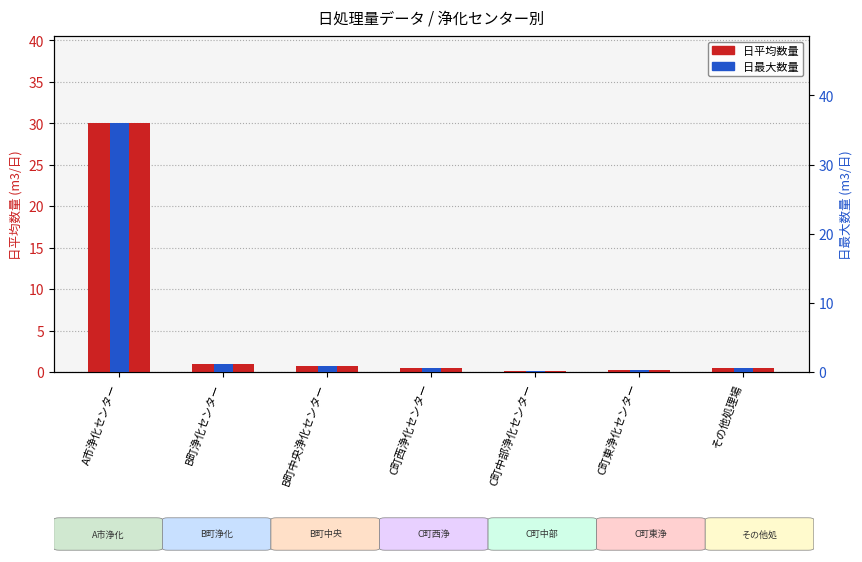

The value of 日平均数量 at C町中部浄化センター is 0.1. True or false?

True